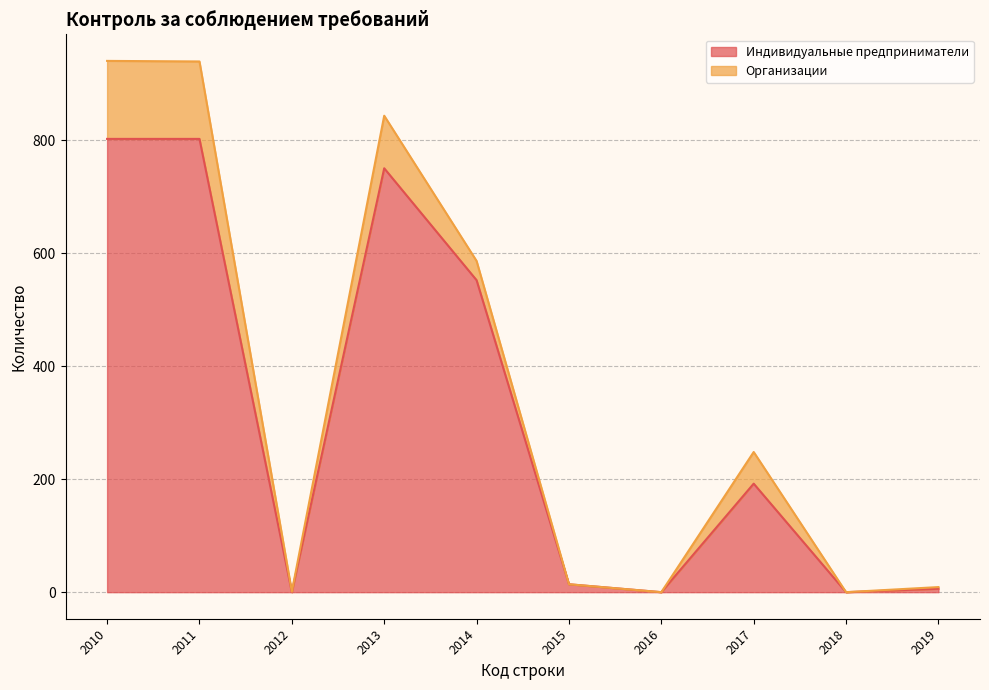

What is the maximum value shown in the chart?

802